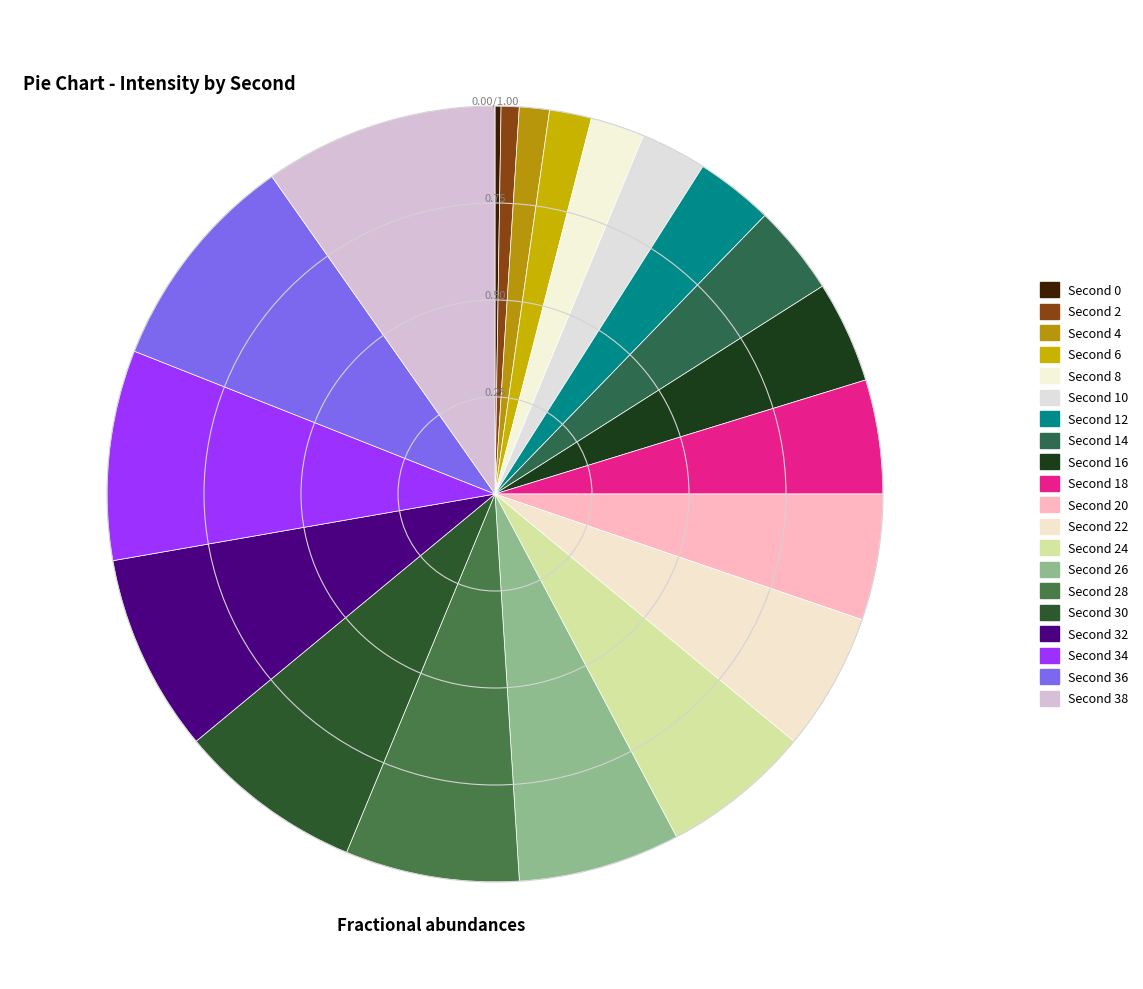

Which slice is the largest?

Second 38